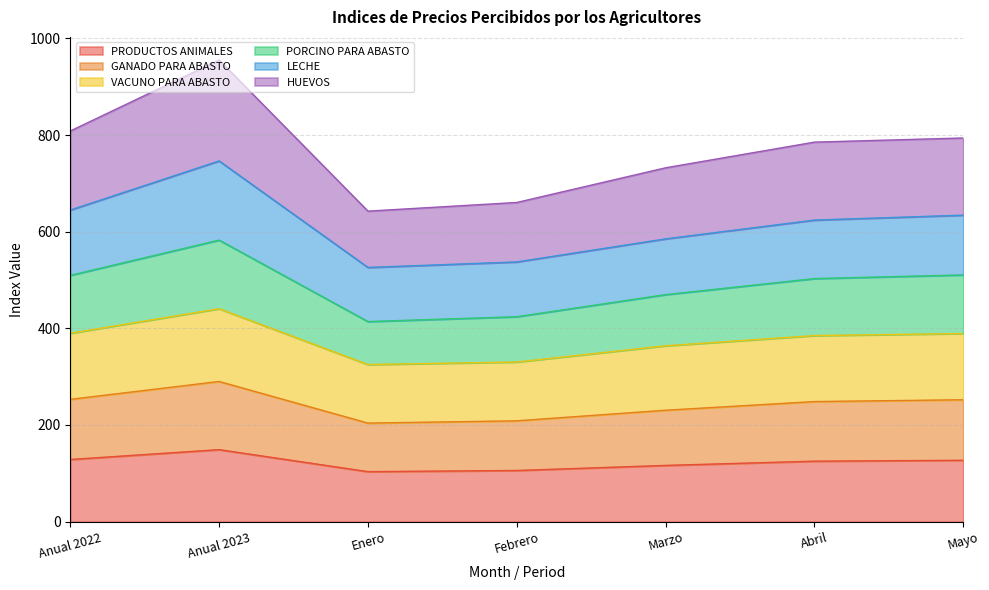

How many interior local valleys does the HUEVOS series have?

1